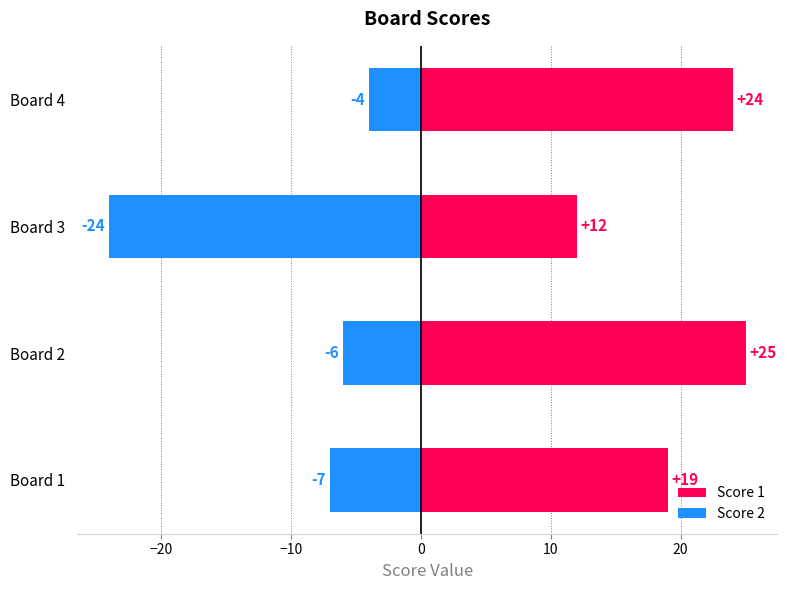

What is the average value of the Score 1 series?

20